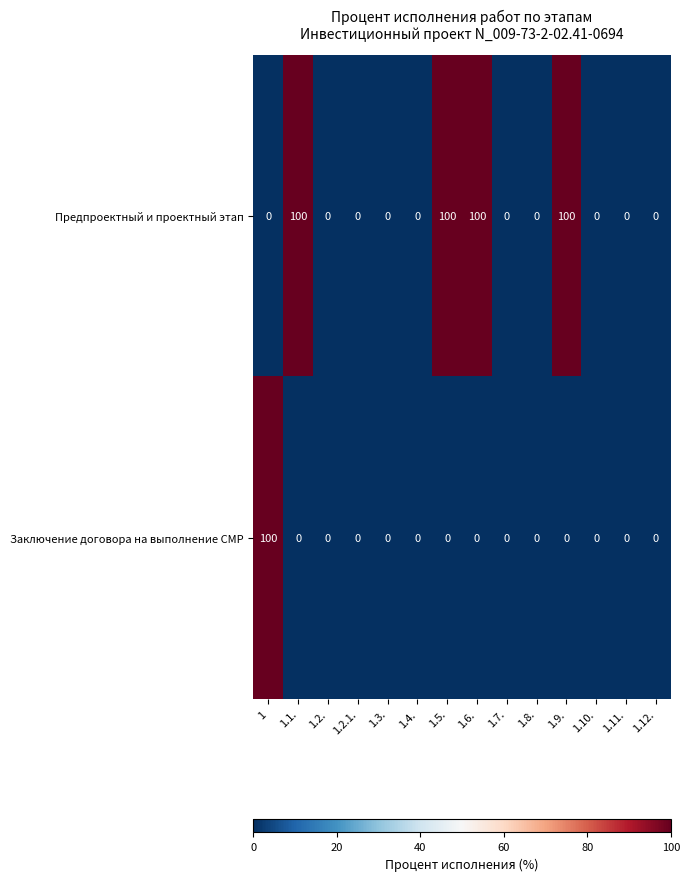

List the series in order of their overall mean, lowest first.

Заключение договора на выполнение СМР, Предпроектный и проектный этап